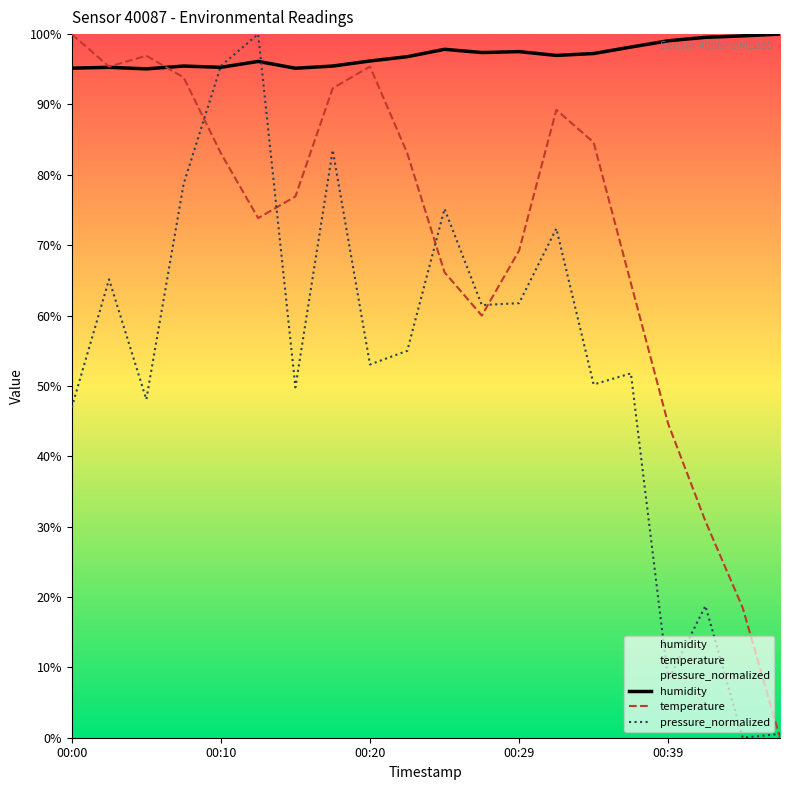

What is the sum of all temperature values?

1418.5